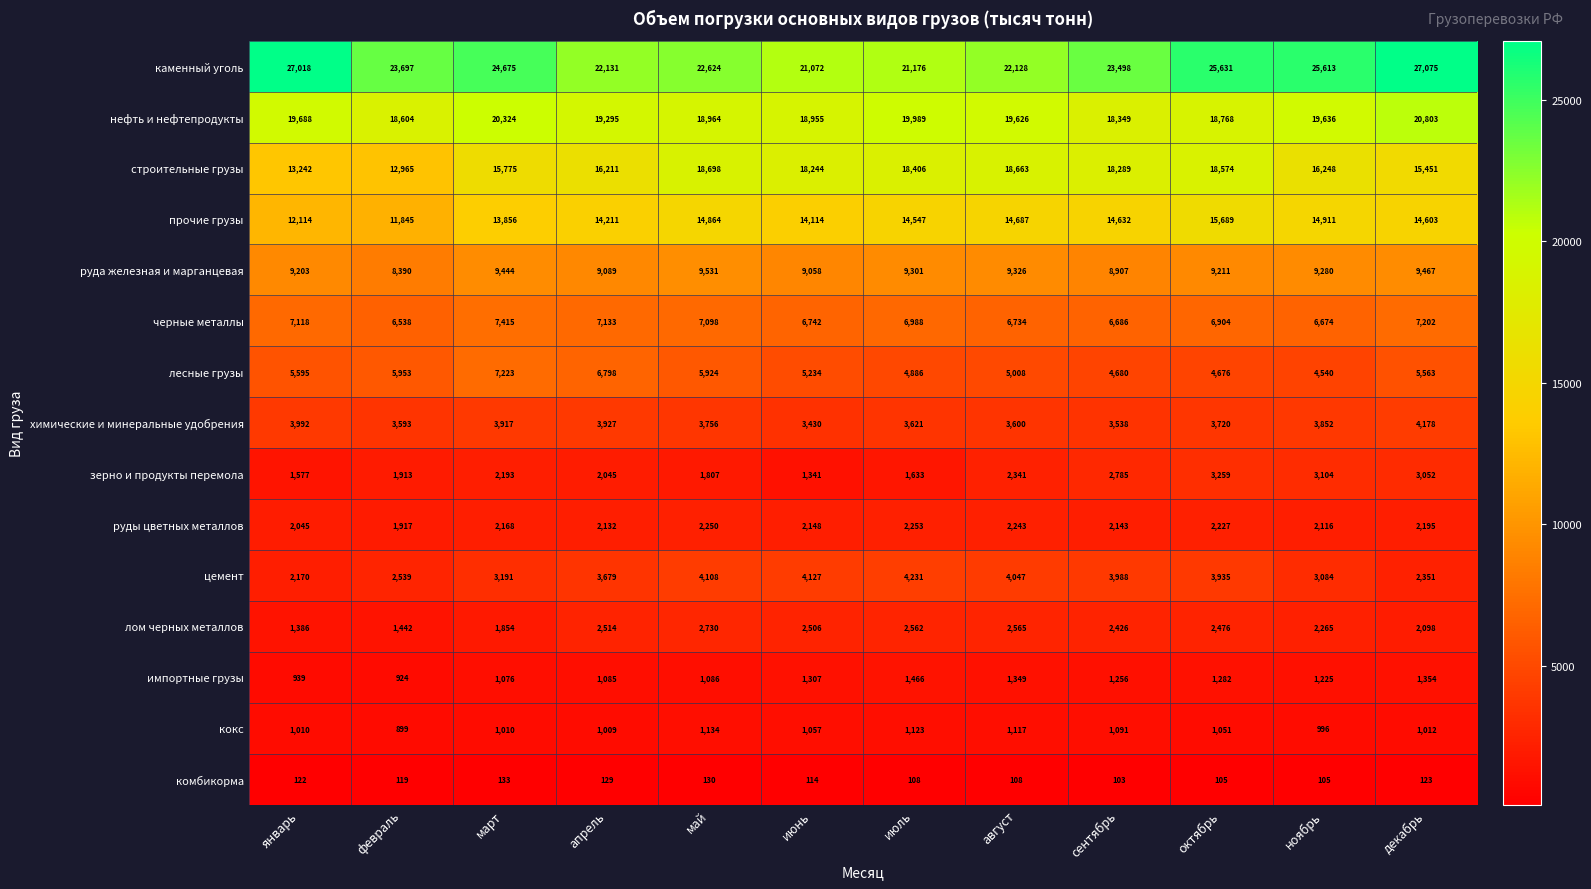

At which category is the sum across all series the highest?

октябрь